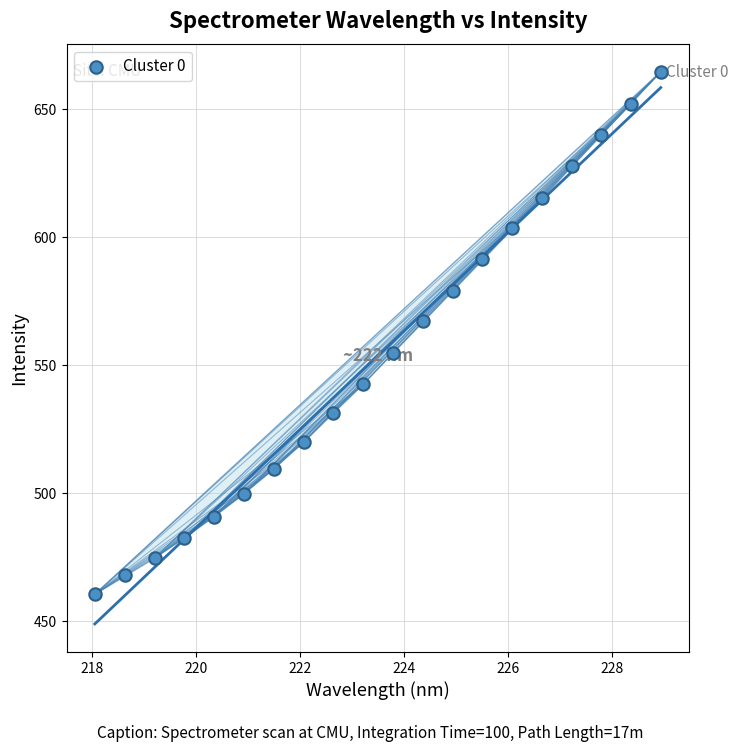

What is the range of X values (max minus min)?

10.9